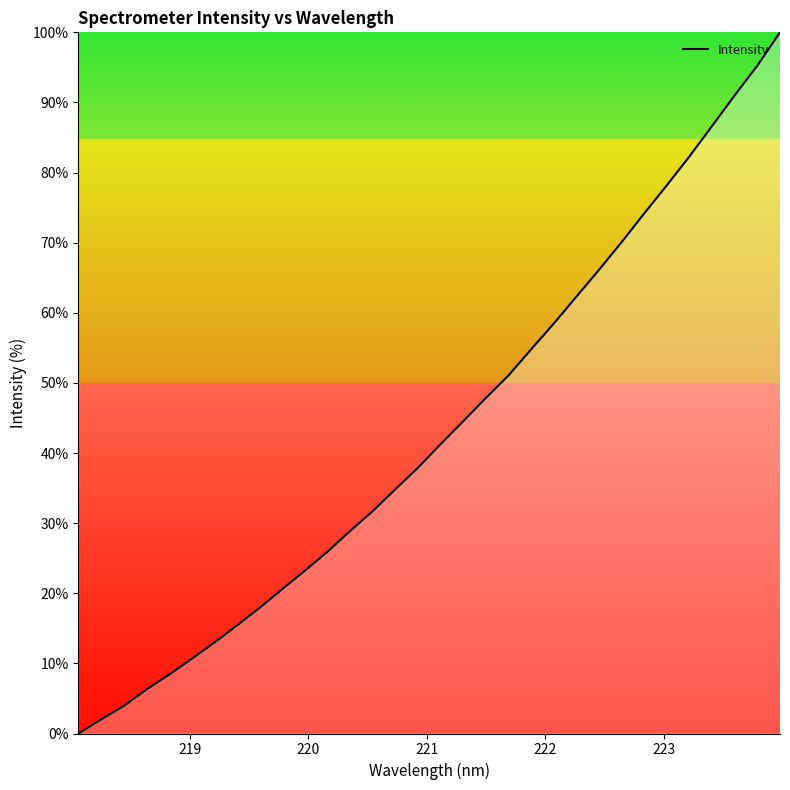

What is the difference between the maximum and minimum values?

100.0